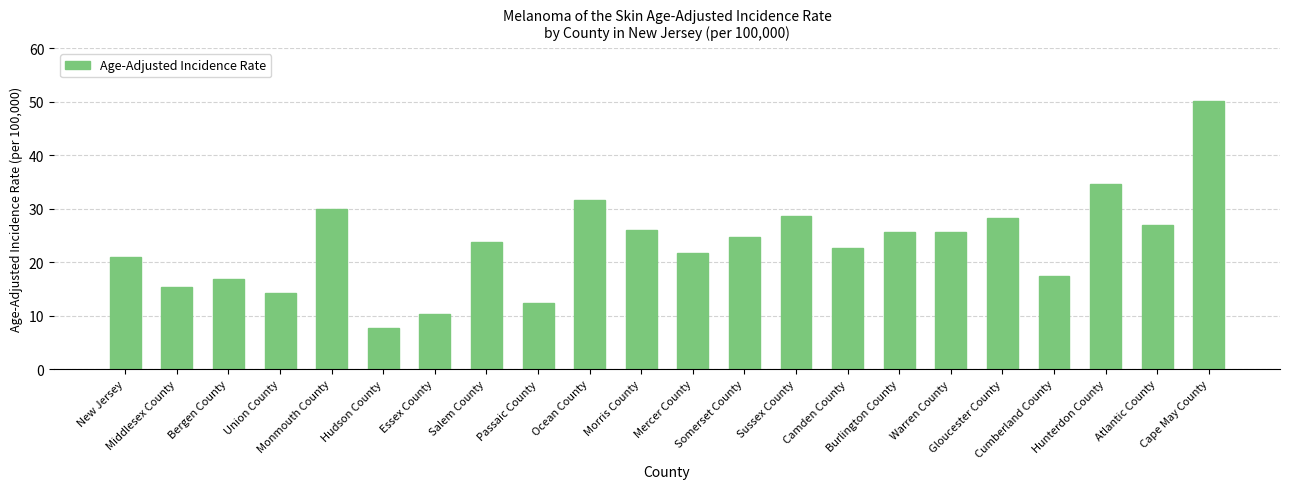

What is the difference between the maximum and minimum values?

42.4